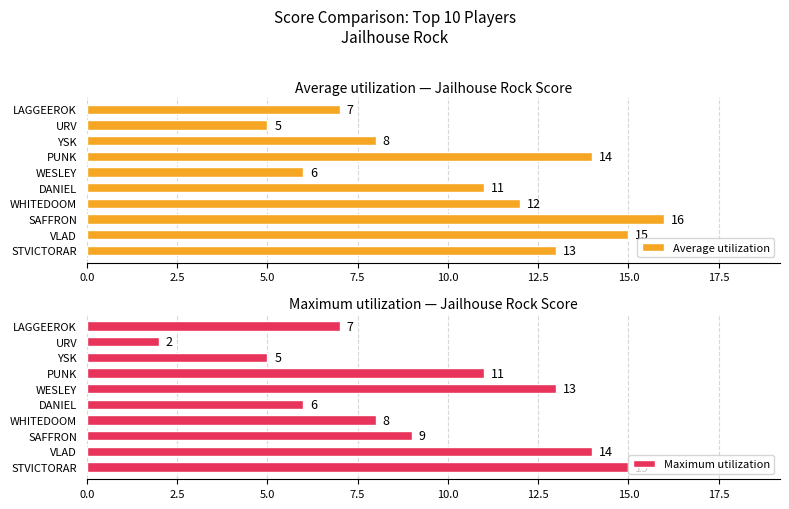

Rank the categories by Maximum utilization value from highest to lowest.

STVICTORAR, VLAD, WESLEY, PUNK, SAFFRON, WHITEDOOM, LAGGEEROK, DANIEL, YSK, URV